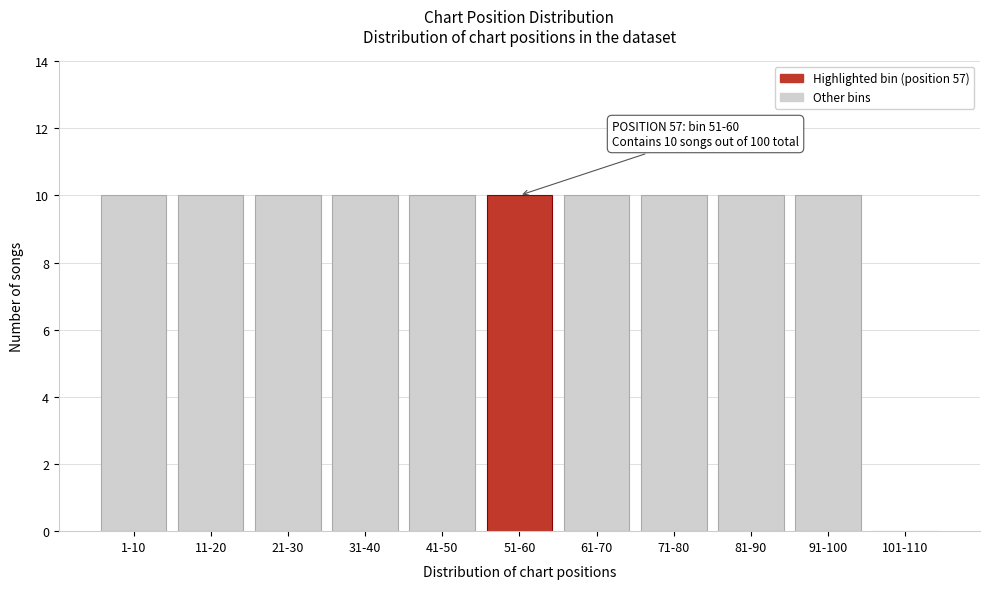

Reading left to right, transcribe all the data shown in this chart.

1-10=10	11-20=10	21-30=10	31-40=10	41-50=10	51-60=10	61-70=10	71-80=10	81-90=10	91-100=10	101-110=0